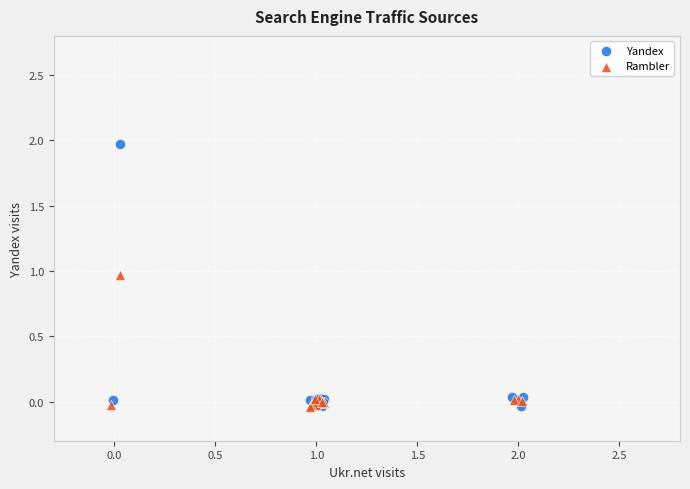

What are all the series names shown in the legend?

Yandex, Rambler